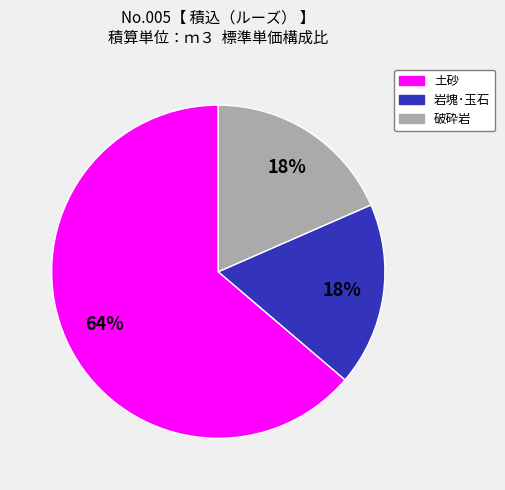

Does any single category account for the majority?

Yes